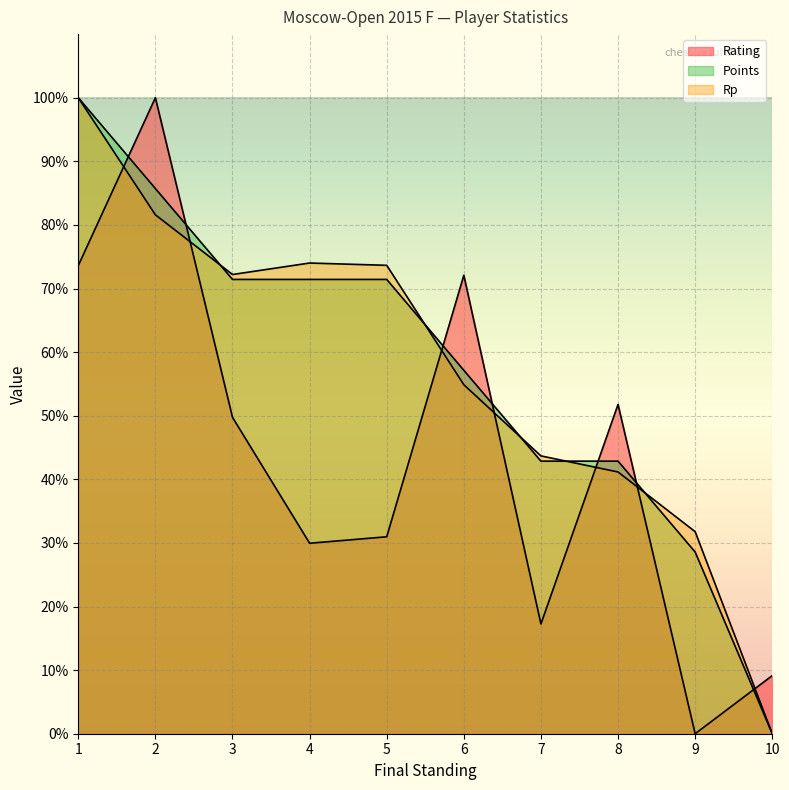

What is the maximum value shown in the chart?

100.0